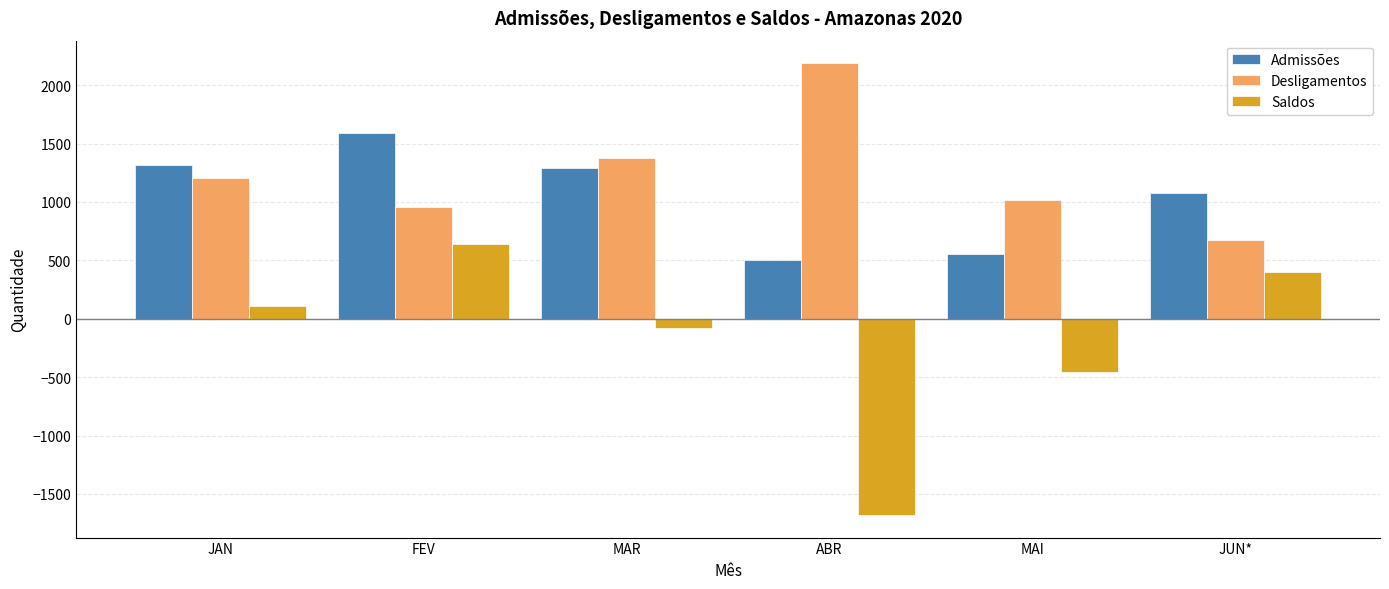

Reading right to left, list all the values displayed in this chart.

Admissões: 1073	558	507	1293	1592	1317
Desligamentos: 672	1018	2187	1373	955	1208
Saldos: 401	-460	-1680	-80	637	109